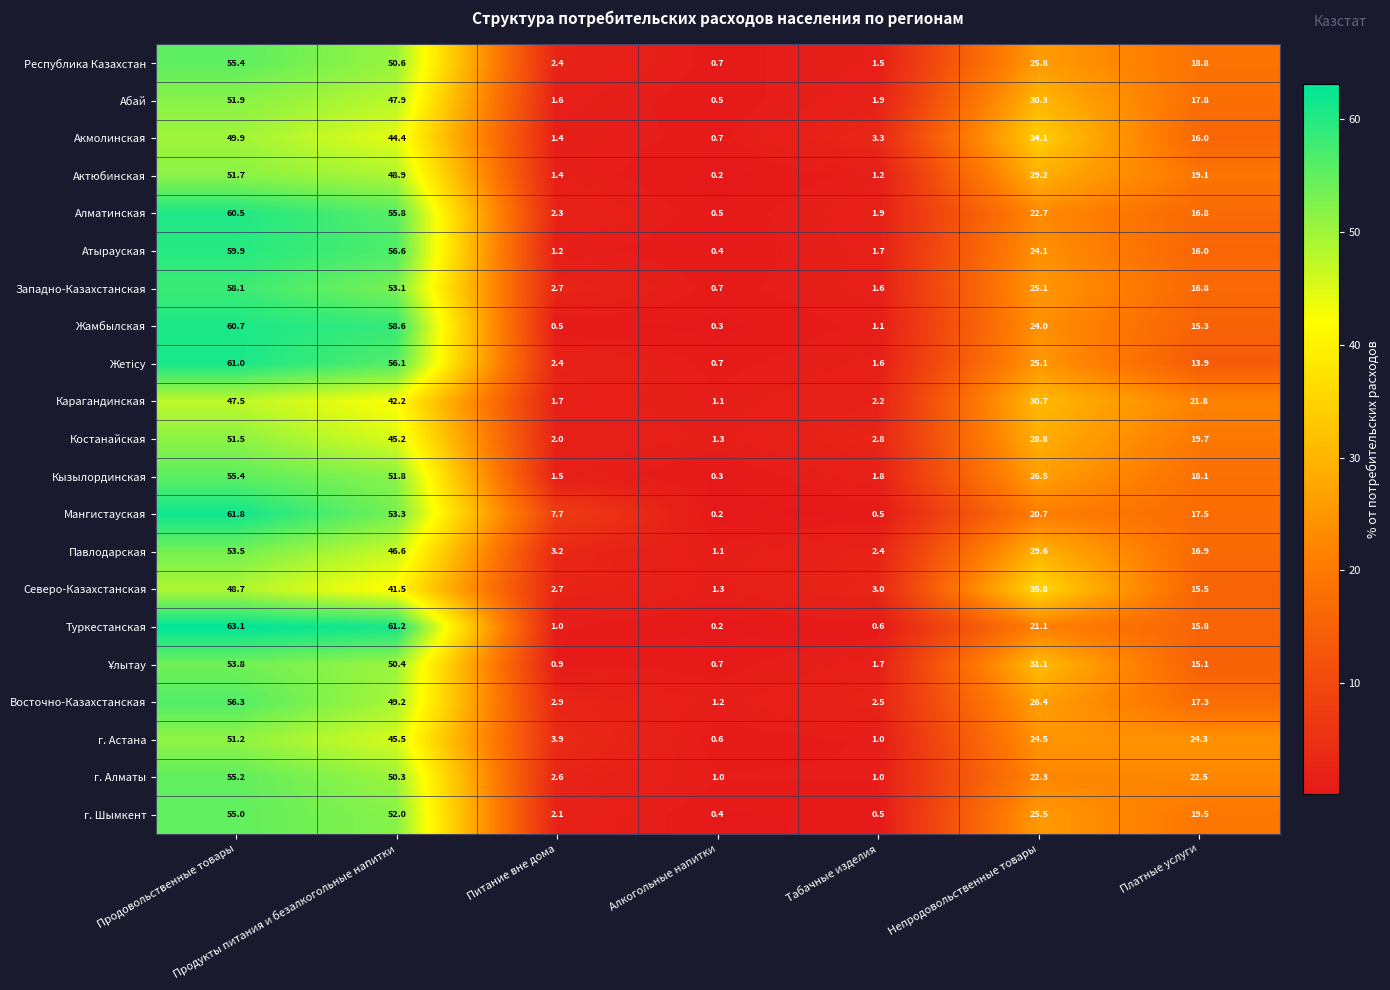

Between Табачные изделия and Платные услуги, which series saw the biggest shift?

г. Астана